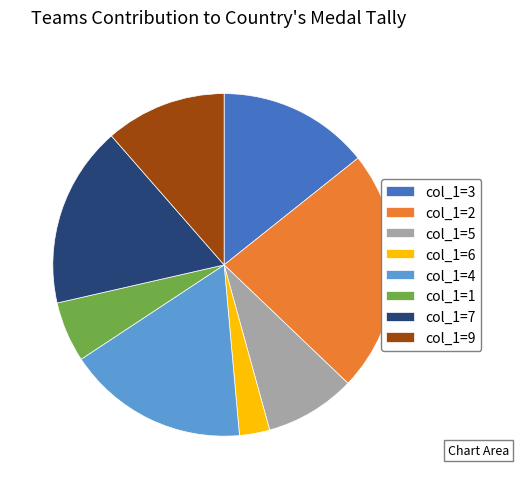

What is the ratio of the value at col_1=2 to the value at col_1=5?

2.7